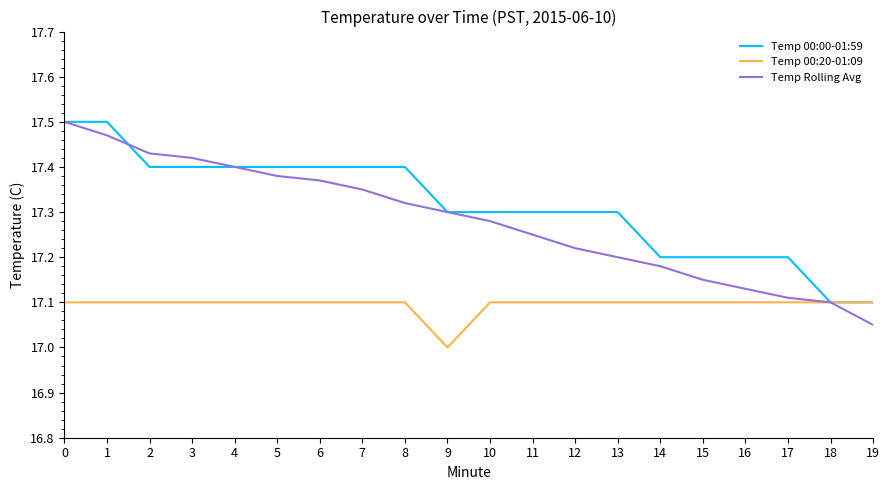

True or false: Temp Rolling Avg has a value of 10.3 at 0.

False